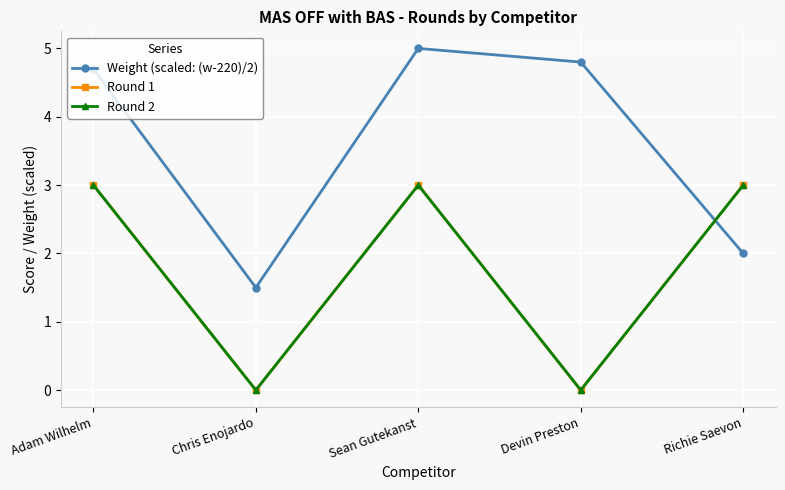

Does the chart have visible grid lines?

Yes